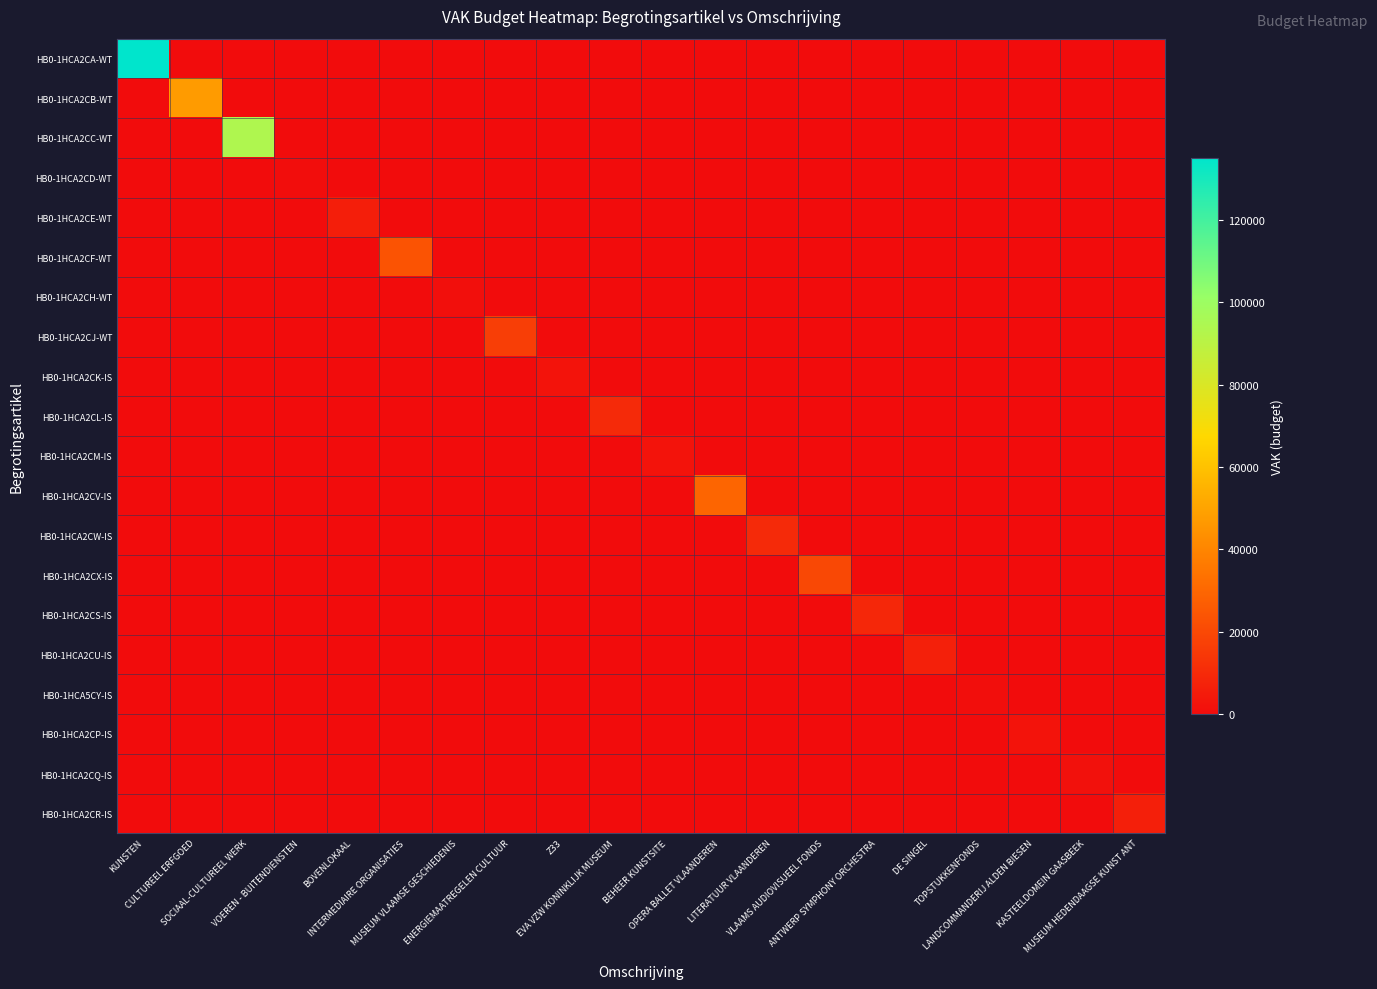

Rank the series at LITERATUUR VLAANDEREN from highest to lowest value.

HB0-1HCA2CW-IS, HB0-1HCA2CA-WT, HB0-1HCA2CB-WT, HB0-1HCA2CC-WT, HB0-1HCA2CD-WT, HB0-1HCA2CE-WT, HB0-1HCA2CF-WT, HB0-1HCA2CH-WT, HB0-1HCA2CJ-WT, HB0-1HCA2CK-IS, HB0-1HCA2CL-IS, HB0-1HCA2CM-IS, HB0-1HCA2CV-IS, HB0-1HCA2CX-IS, HB0-1HCA2CS-IS, HB0-1HCA2CU-IS, HB0-1HCA5CY-IS, HB0-1HCA2CP-IS, HB0-1HCA2CQ-IS, HB0-1HCA2CR-IS